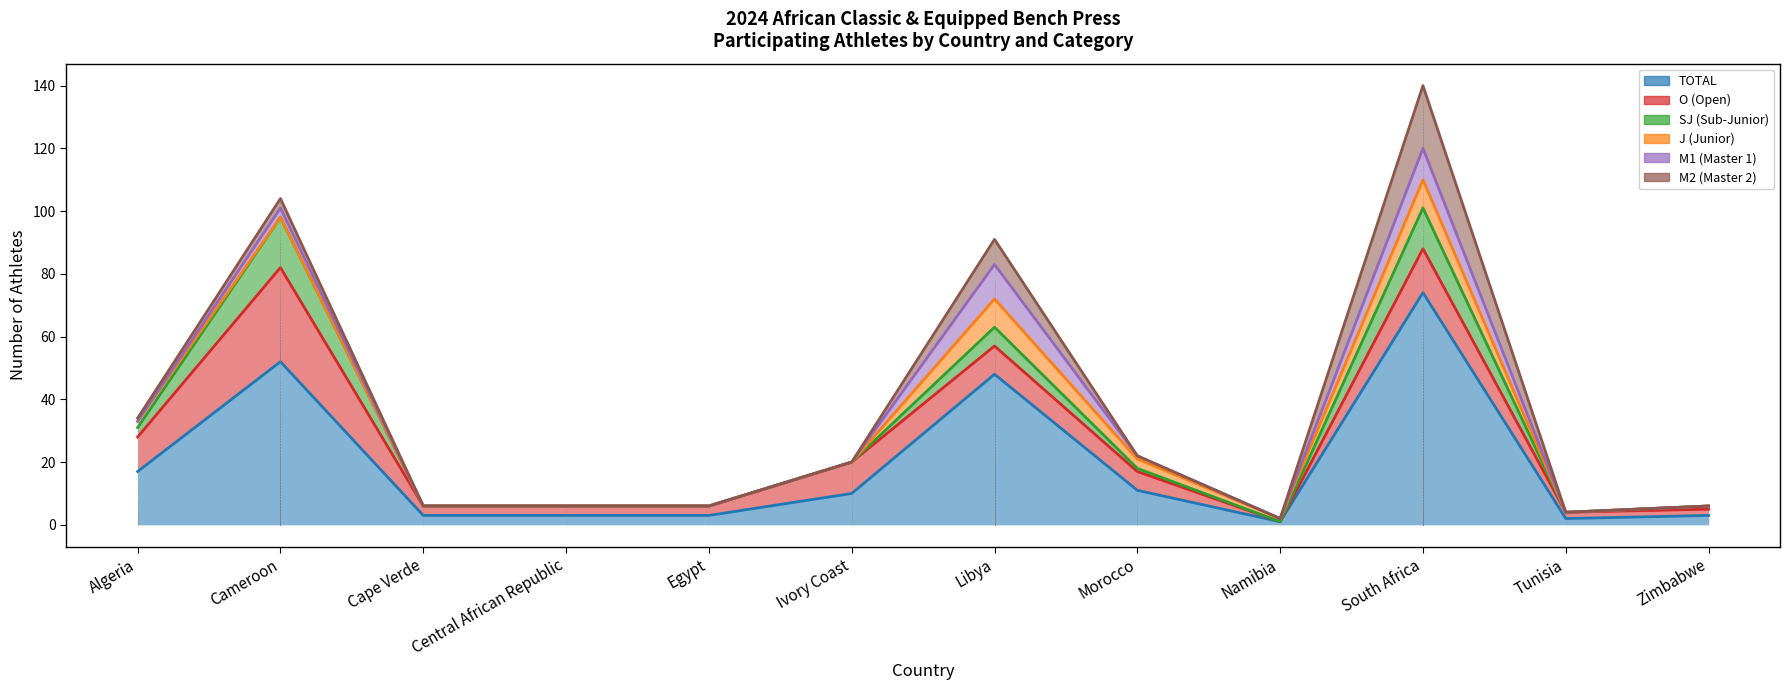

What is the label of the 9th point from the right?

Central African Republic